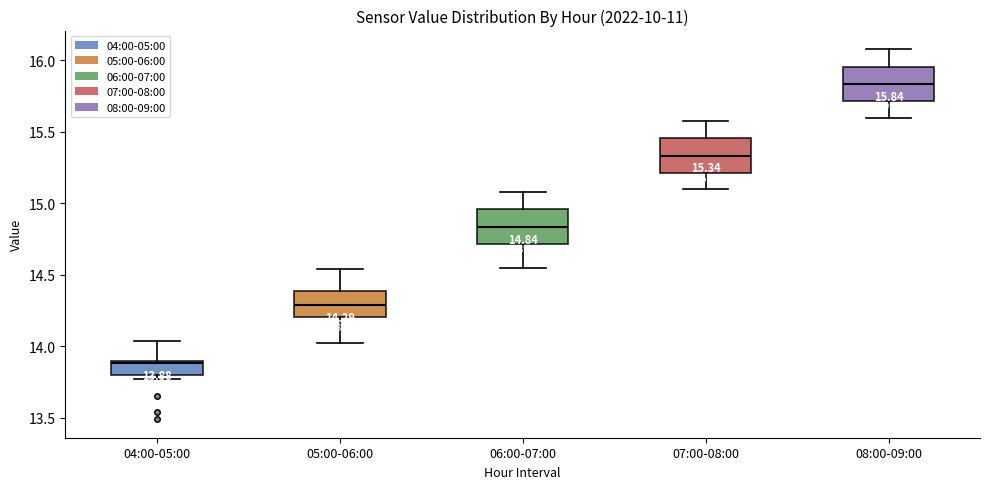

Which box's median line is the lowest?

04:00-05:00